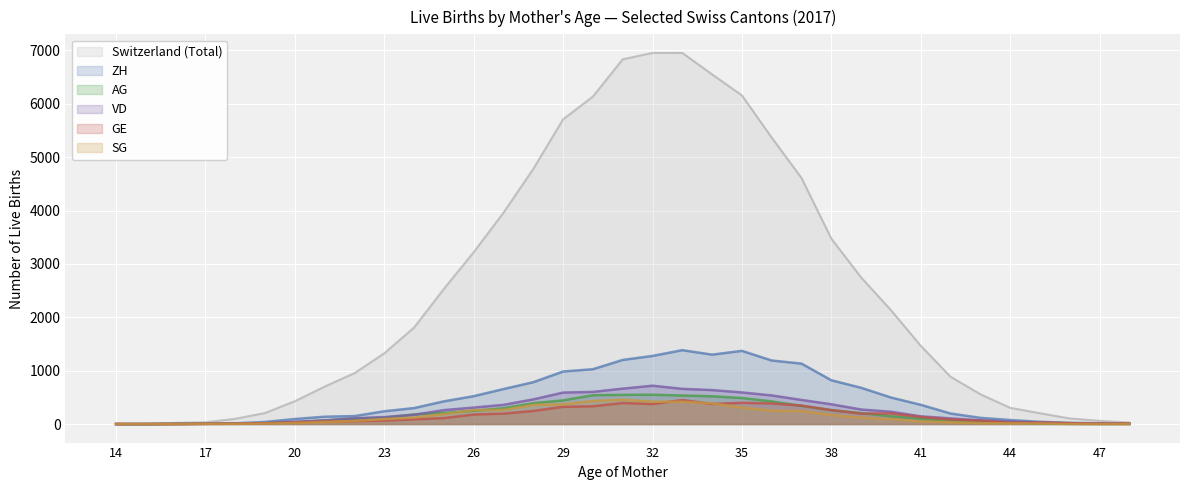

What is the difference between the maximum and second lowest values in the ZH series?

1384